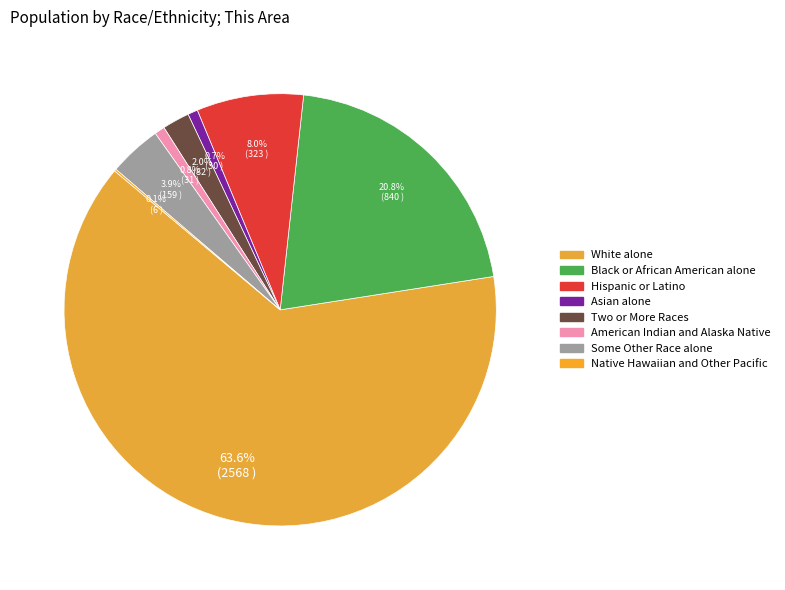

Rank the categories by value from highest to lowest.

White alone, Black or African American alone, Hispanic or Latino, Some Other Race alone, Two or More Races, American Indian and Alaska Native, Asian alone, Native Hawaiian and Other Pacific